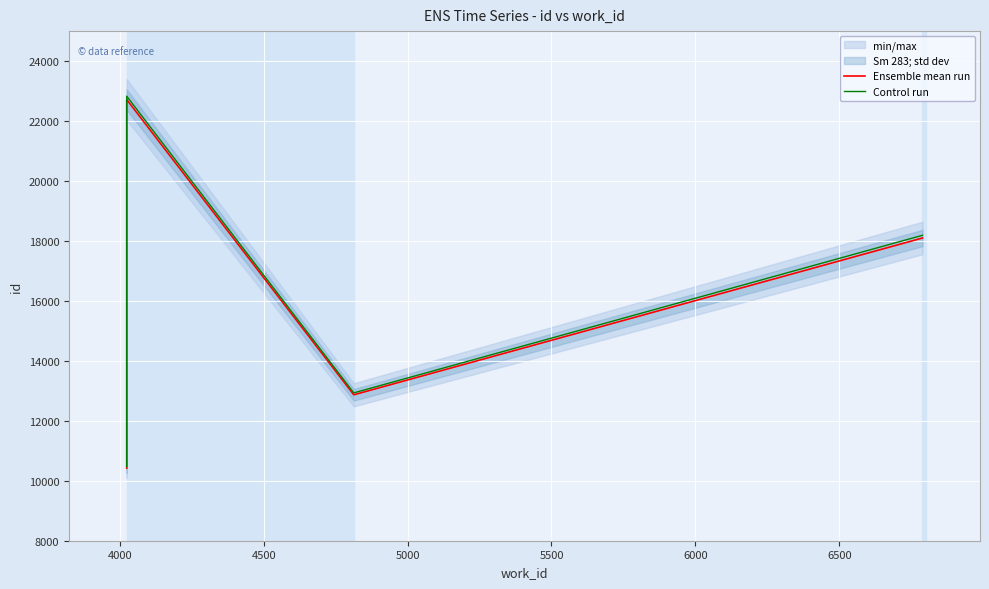

Is this an area chart (filled region under the line)?

No